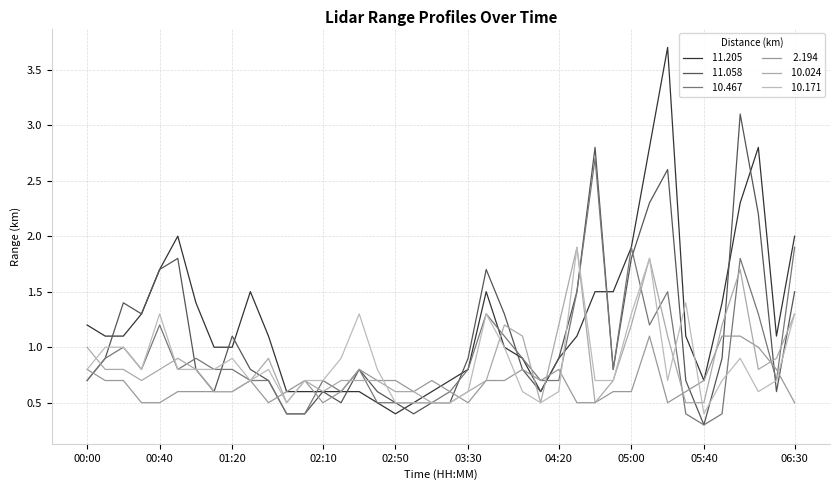

How many lines are shown in the chart?

6